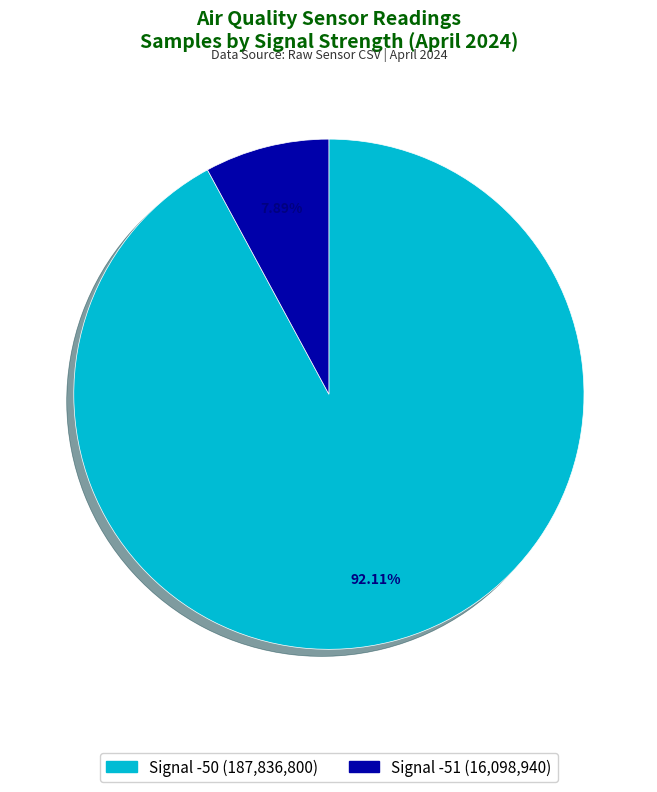

Is there a majority slice in this chart?

Yes